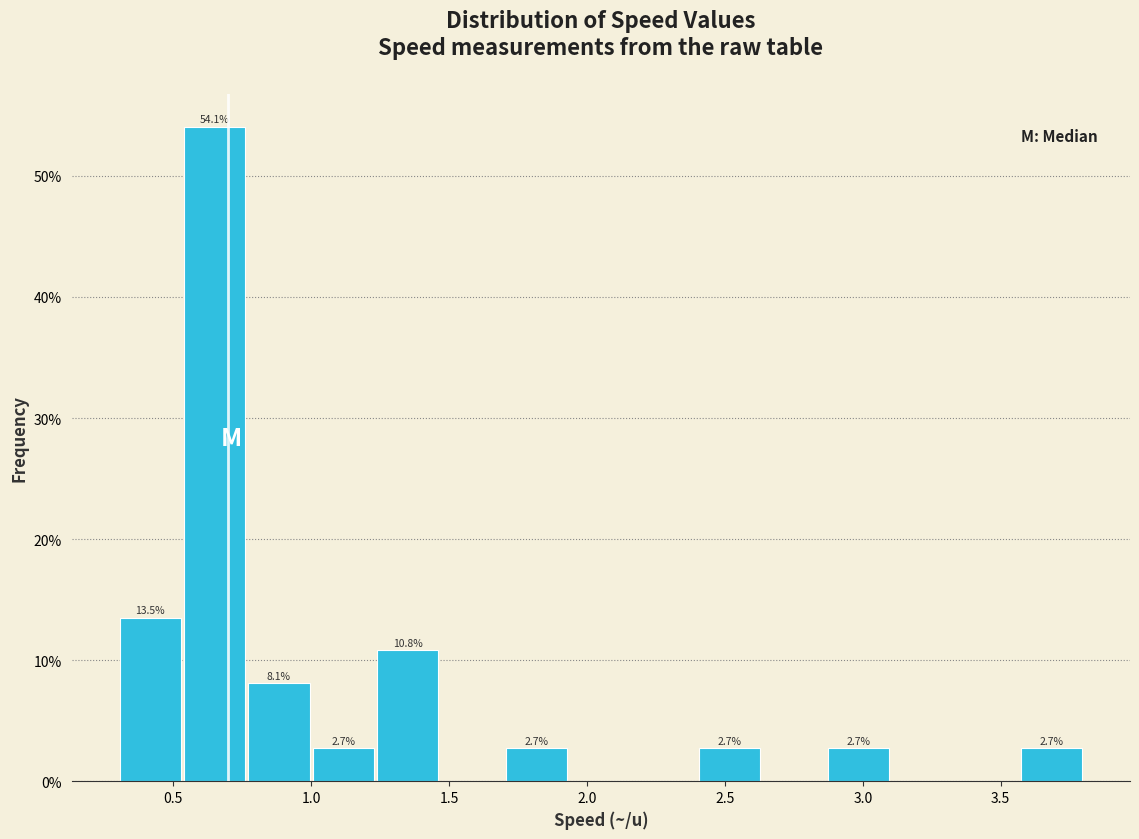

Over which range of the x-axis is the bar tallest?

0.55 to 0.75